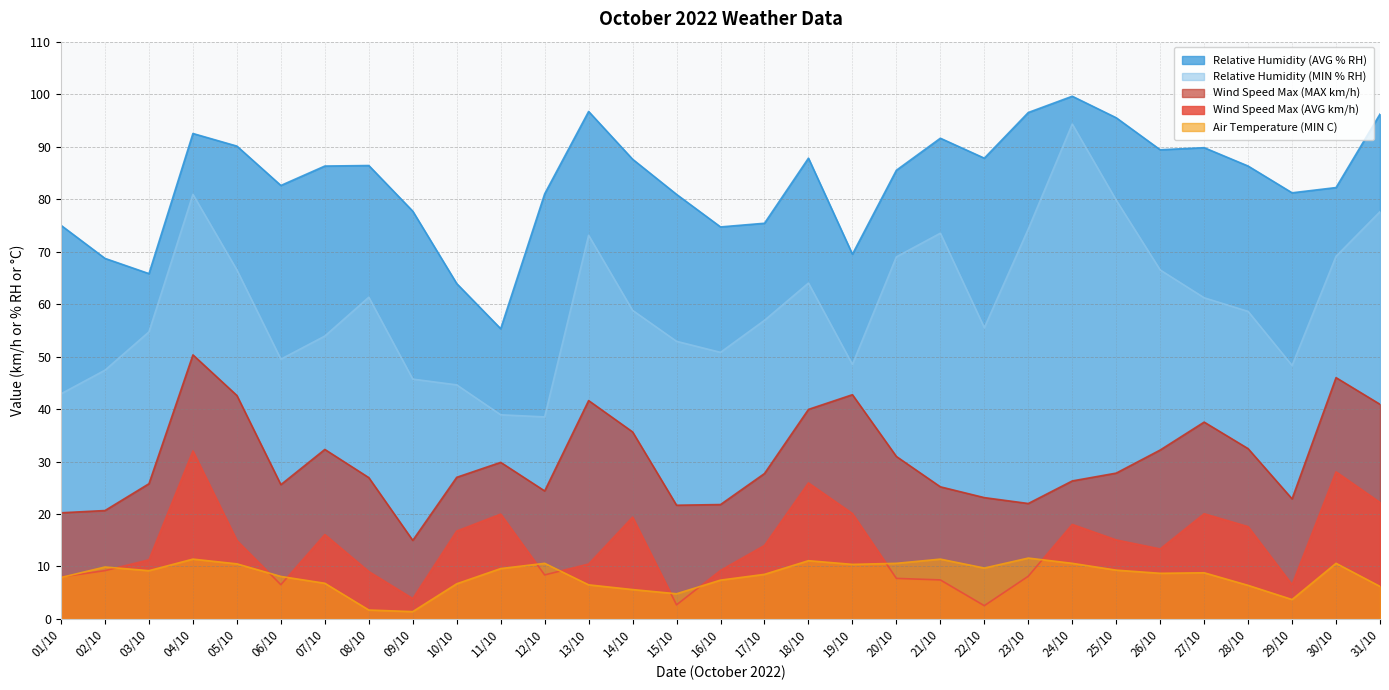

At which label is Wind Speed Max (MAX km/h) closest to 32?

26/10